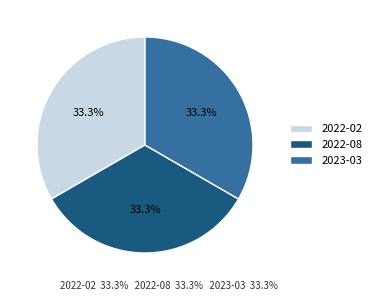

The 2023-03 slice represents 33% of the pie. True or false?

True